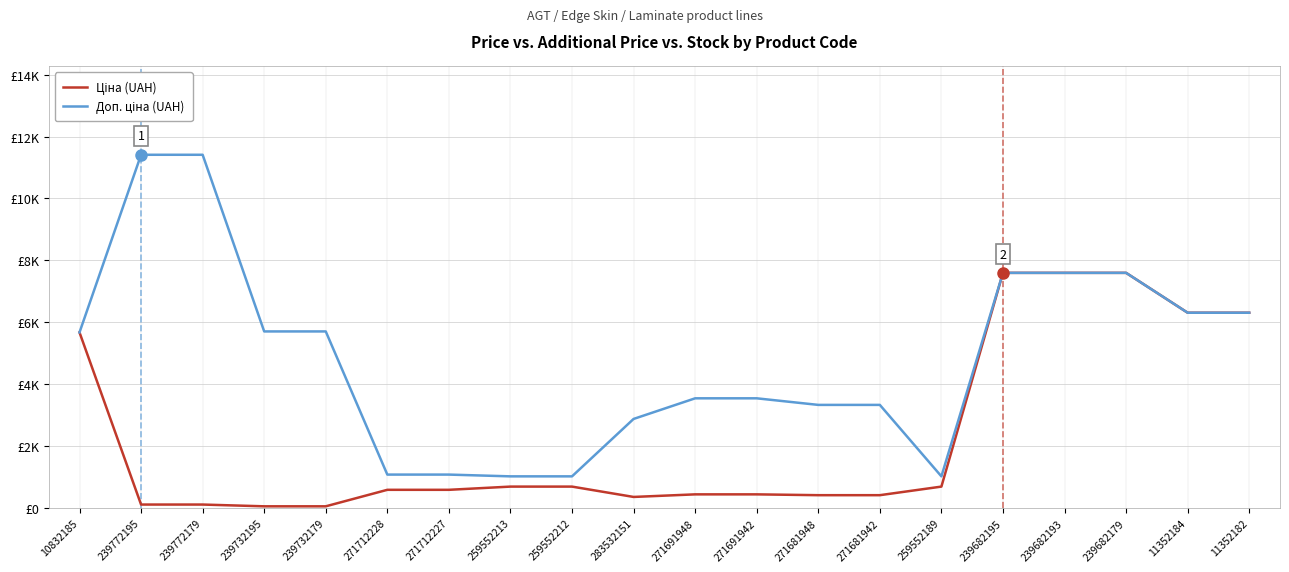

Reading left to right, transcribe all the data shown in this chart.

Ціна (UAH): 5673.8	114.1	114.1	57.0	57.0	589.9	589.9	693.7	693.7	359.9	443.1	443.1	416.6	416.6	693.7	7596.5	7596.5	7596.5	6308.8	6308.8
Доп. ціна (UAH): 5673.8	11410.0	11410.0	5705.0	5705.0	1081.7	1081.7	1024.6	1024.6	2878.8	3545.0	3545.0	3332.5	3332.5	1024.6	7596.5	7596.5	7596.5	6308.8	6308.8